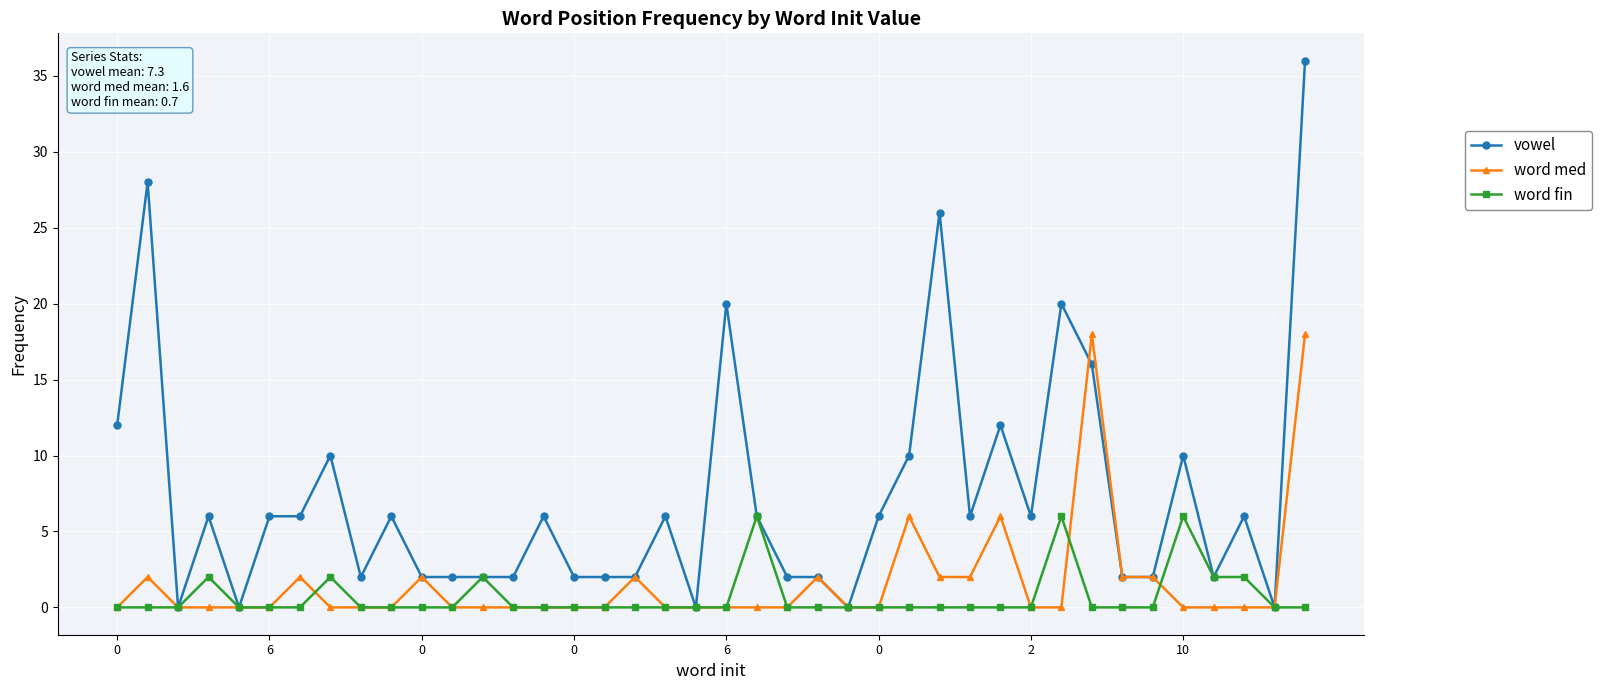

Count the number of categories in the chart.

40